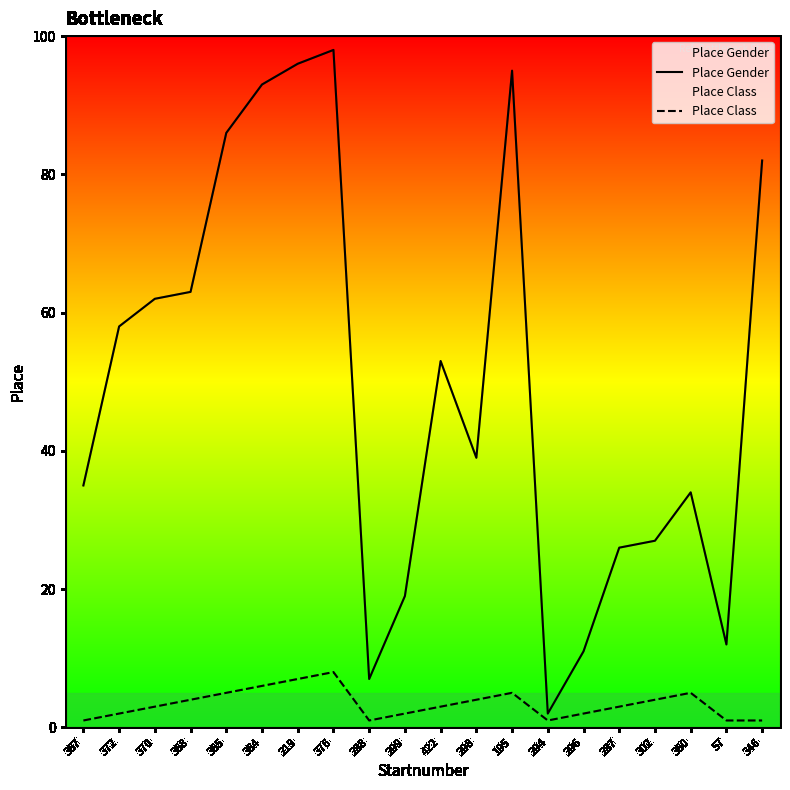

In Place Gender, how many points are higher than both neighbors (excluding endpoints)?

4